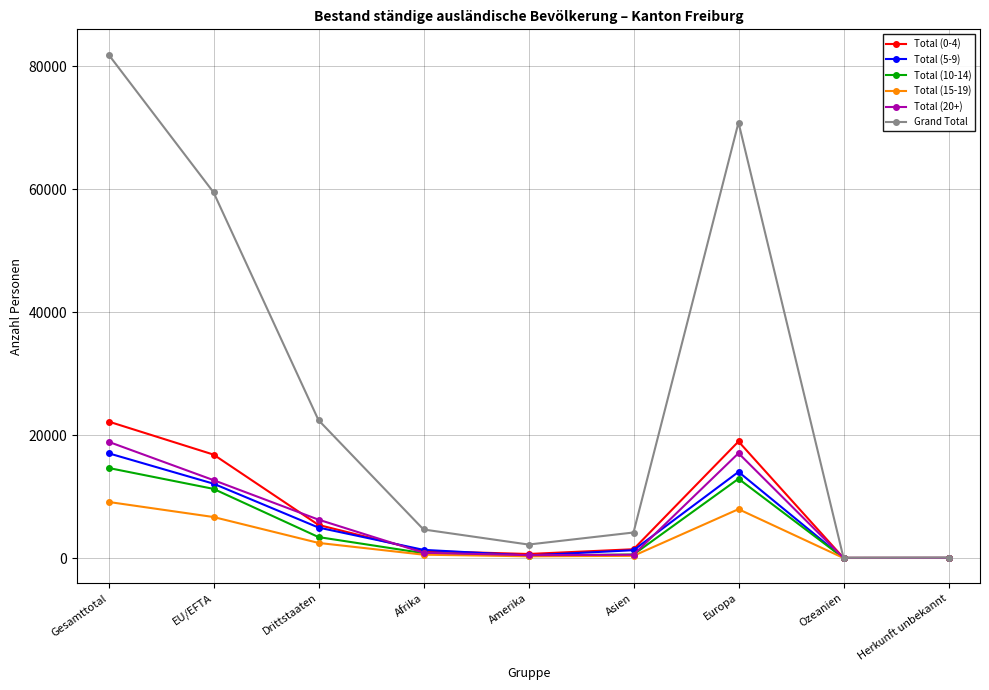

True or false: Total (10-14) has a value of 18126 at EU/EFTA.

False